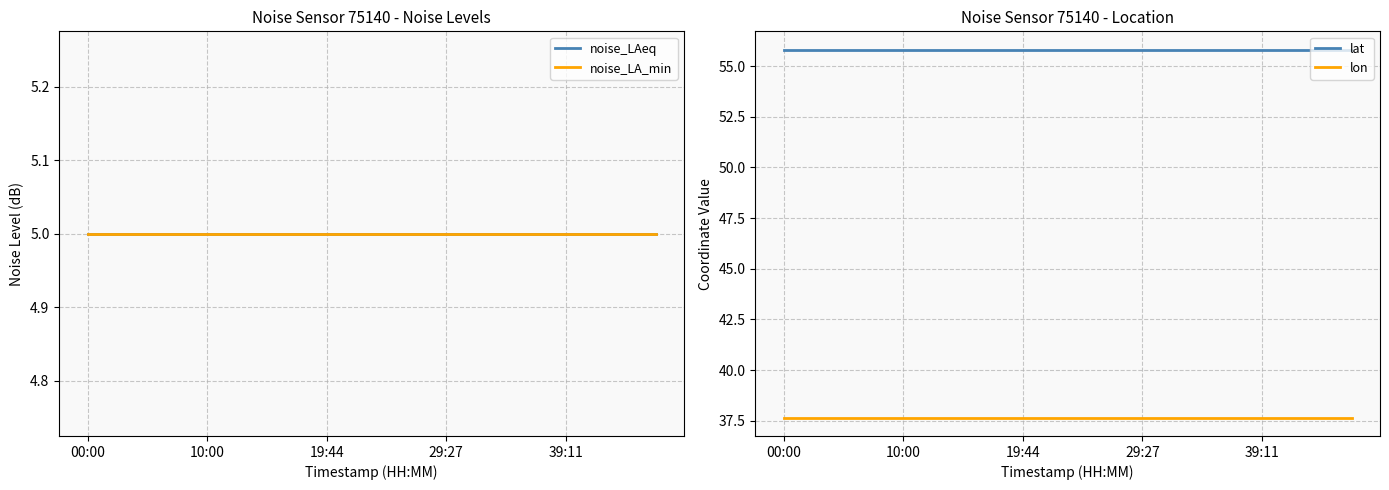

The noise_LAeq series shows 5.0 at 11. True or false?

True